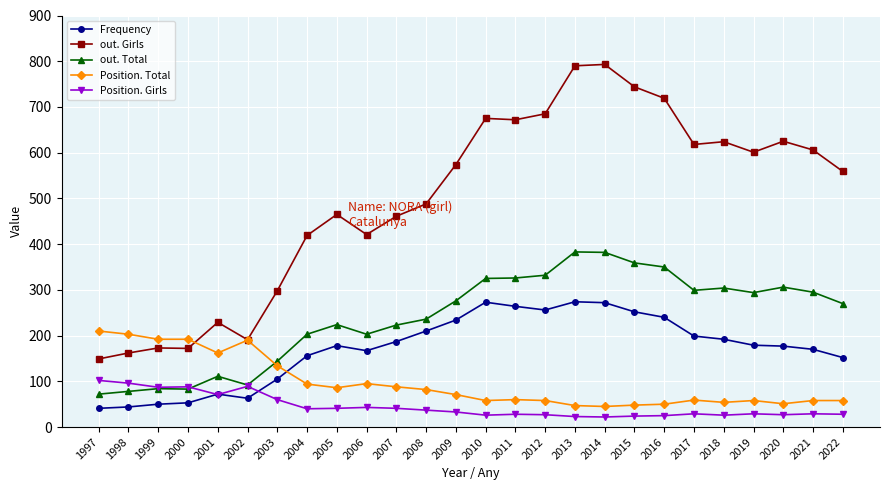

True or false: out. Total has more than 2 points higher than both neighbors.

True